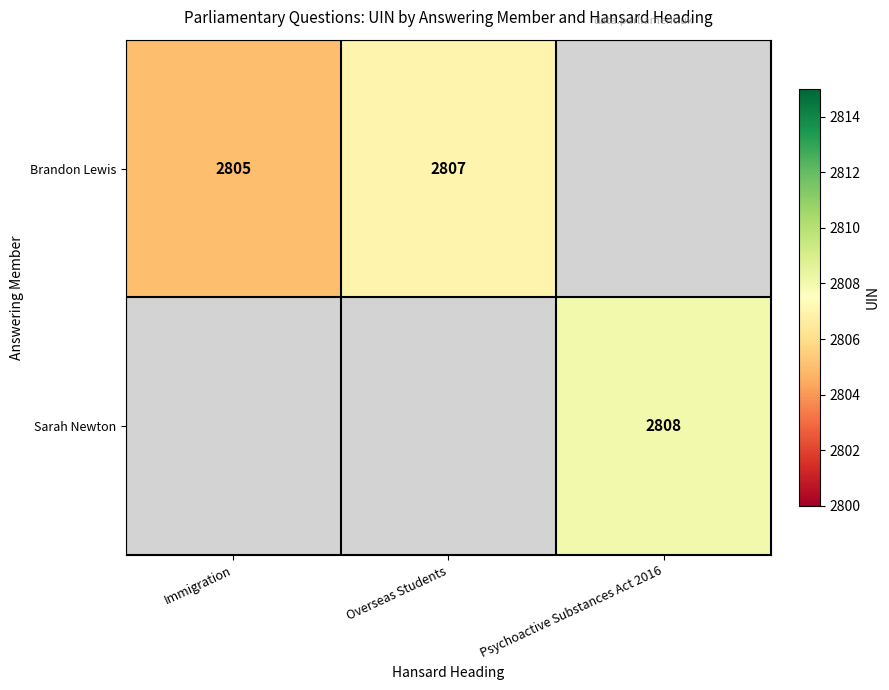

Which has a higher value, Immigration or Overseas Students?

Overseas Students